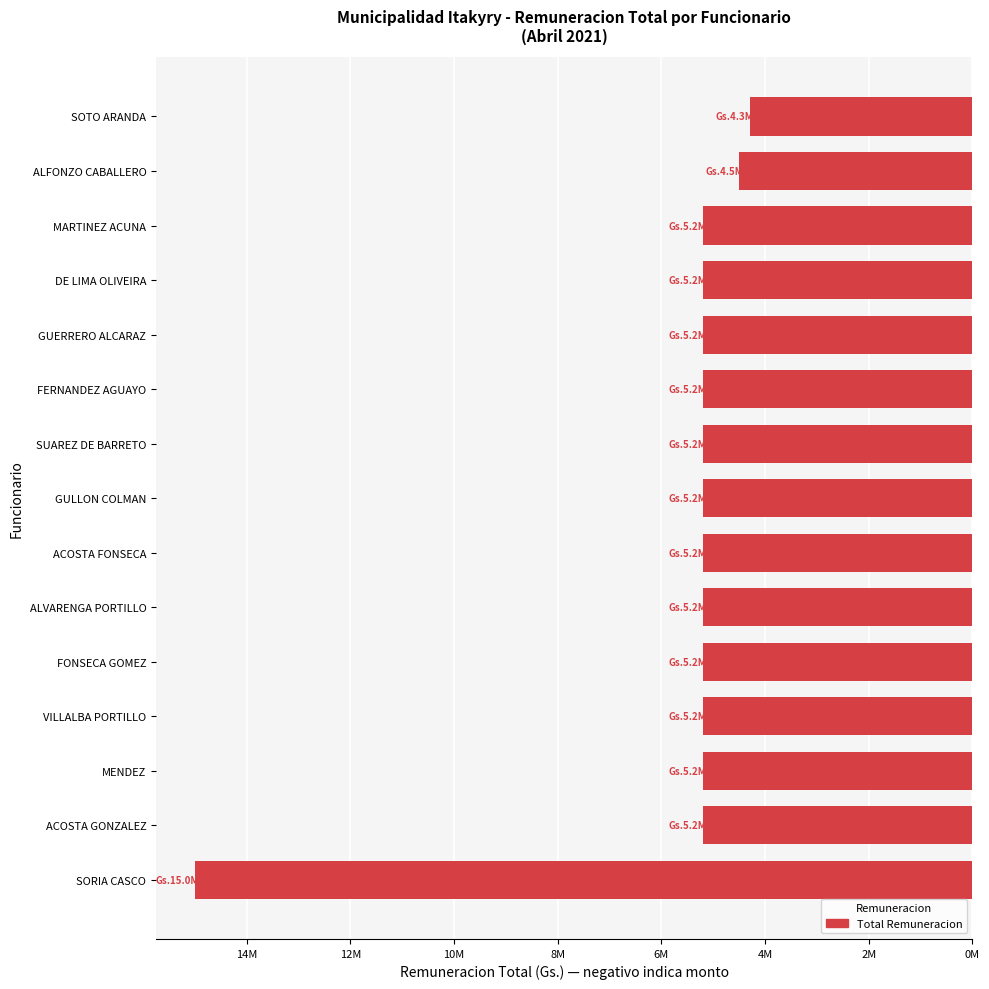

Where is the data nearest to the value -9650000?

ACOSTA GONZALEZ